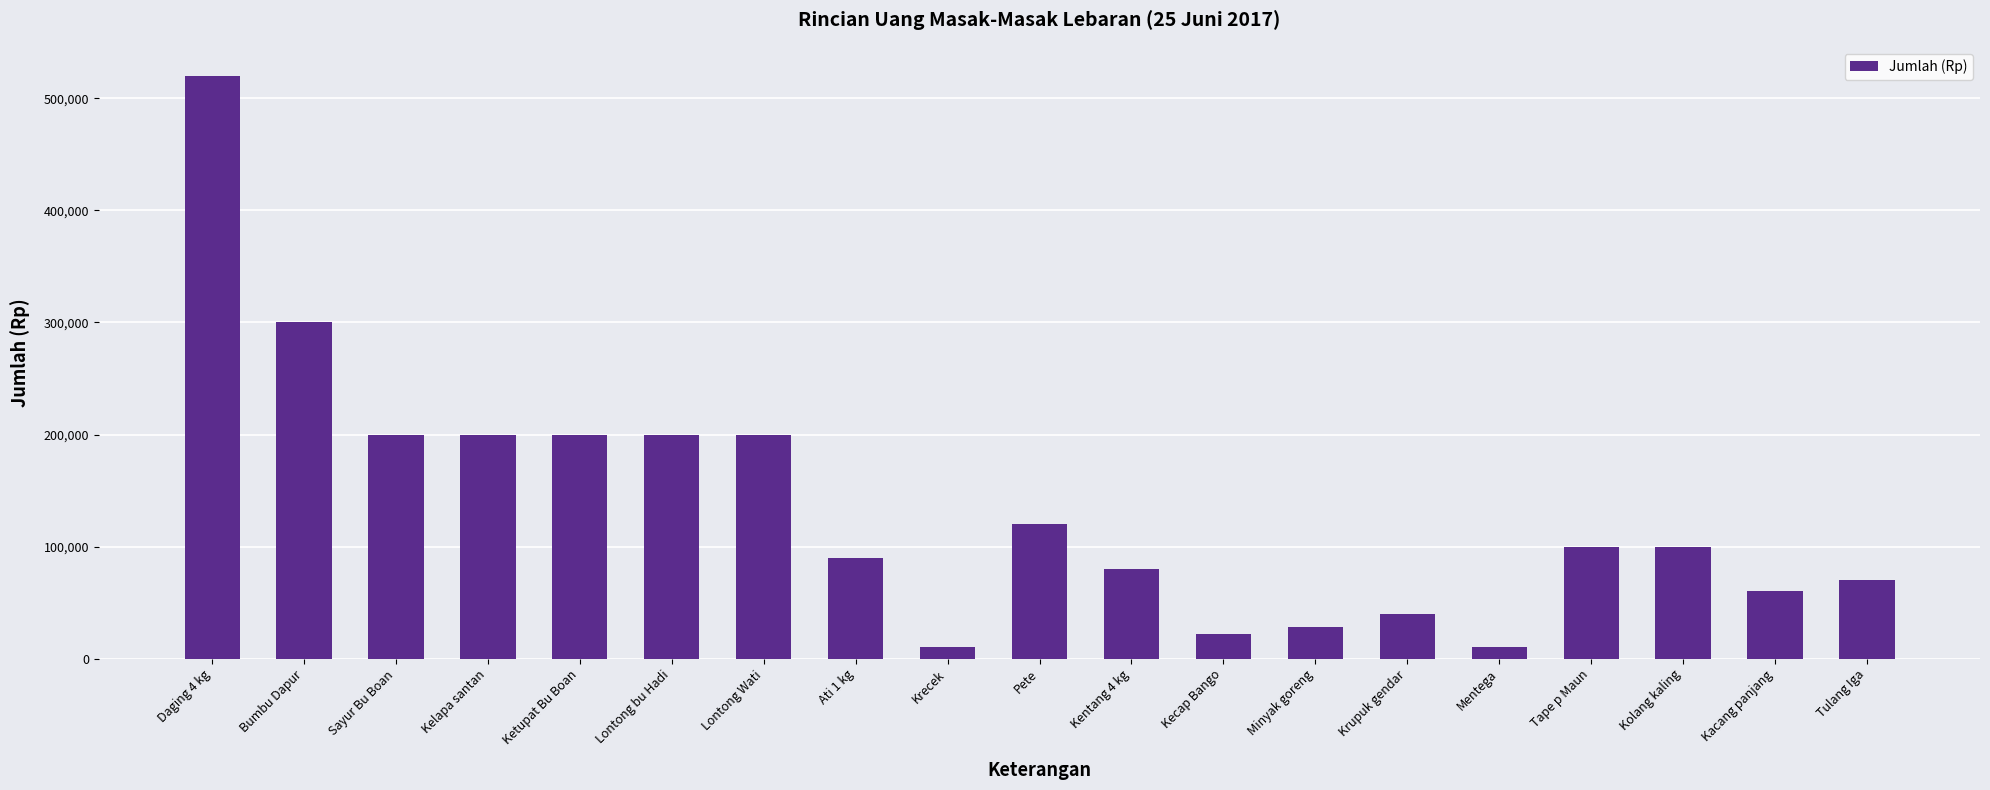

Is it true that the value at Daging 4 kg is 682130?

False